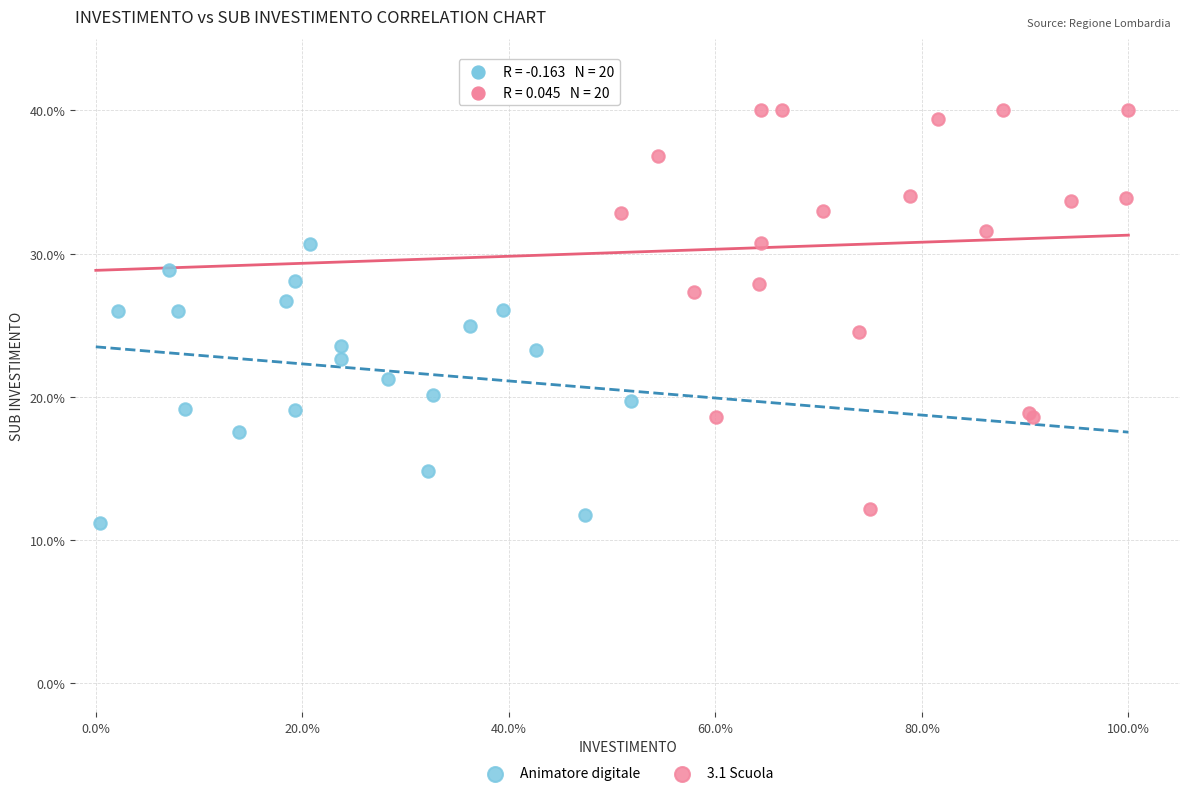

Which series reaches the maximum Y coordinate?

3.1 Scuola